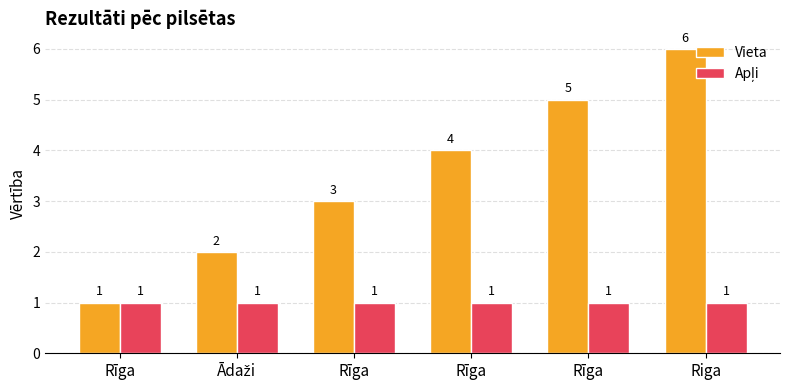

Between Rīga and Rīga, which series saw the biggest shift?

Vieta